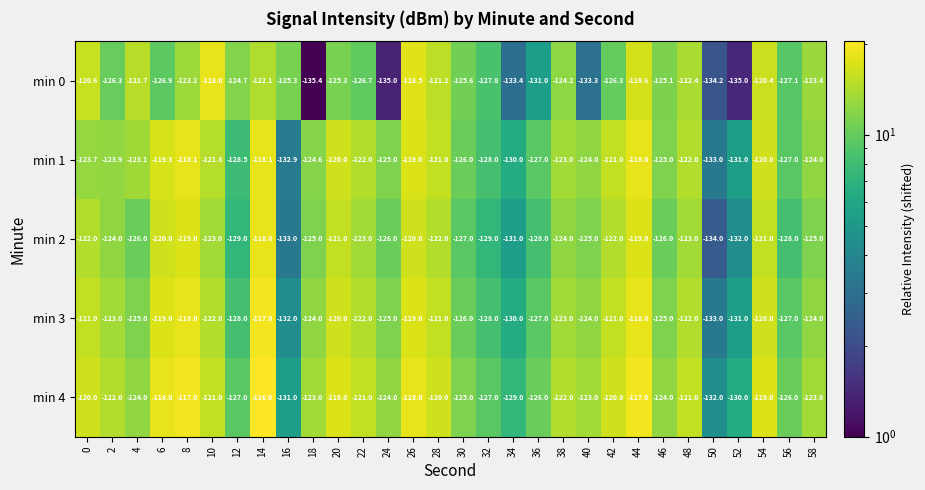

What is the difference between the min 2 values at 54 and 28?

1.0